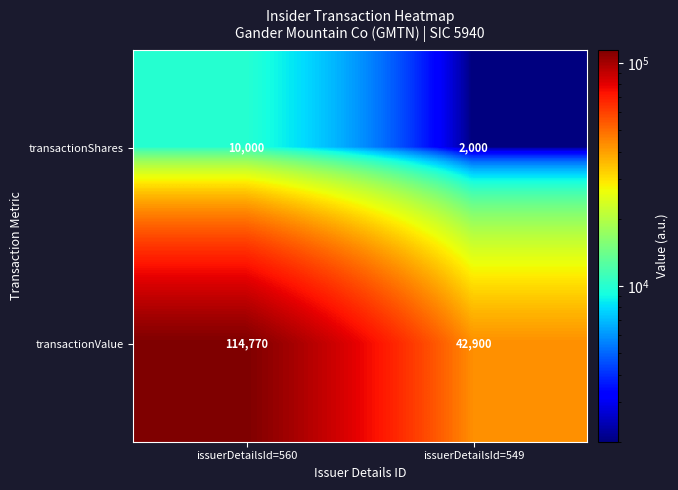

At which category is the sum across all series the highest?

issuerDetailsId=560